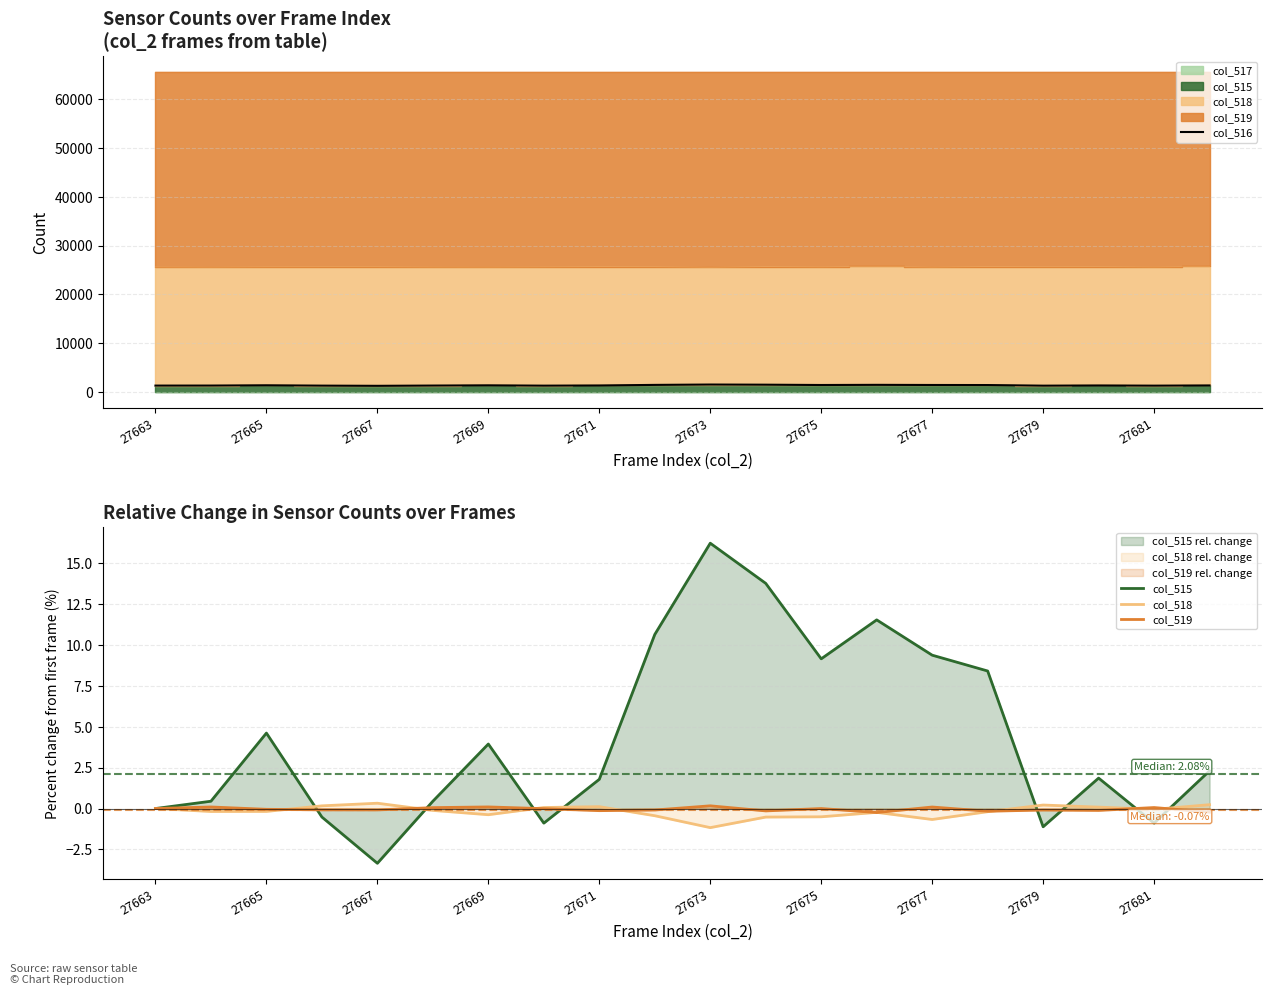

How many values in the col_518 series are below 0?

12